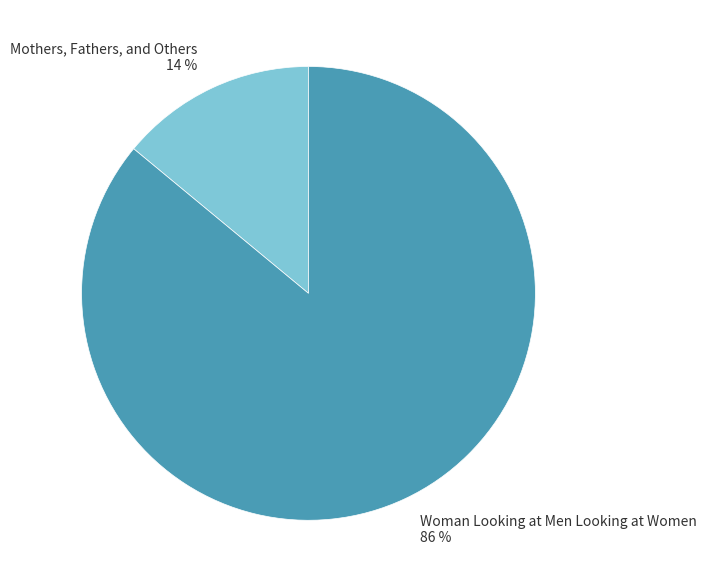

To the nearest percent, what percentage of the pie is Woman Looking at Men Looking at Women?

86%